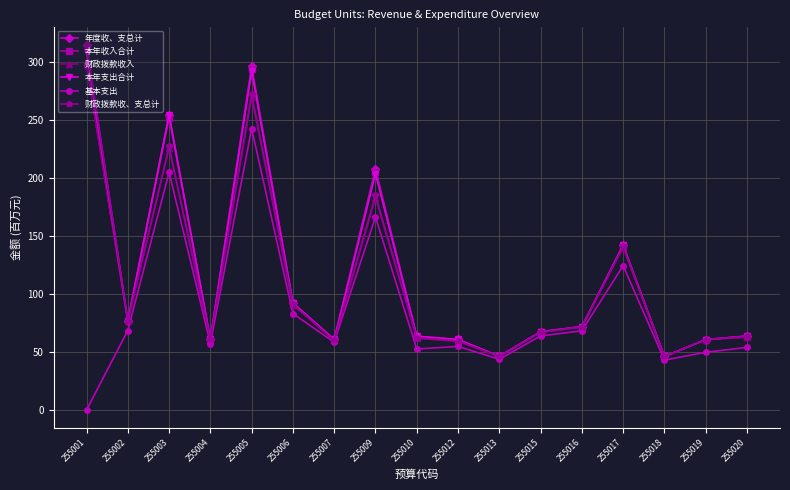

What is the sum of all 本年收入合计 values?

1958.0